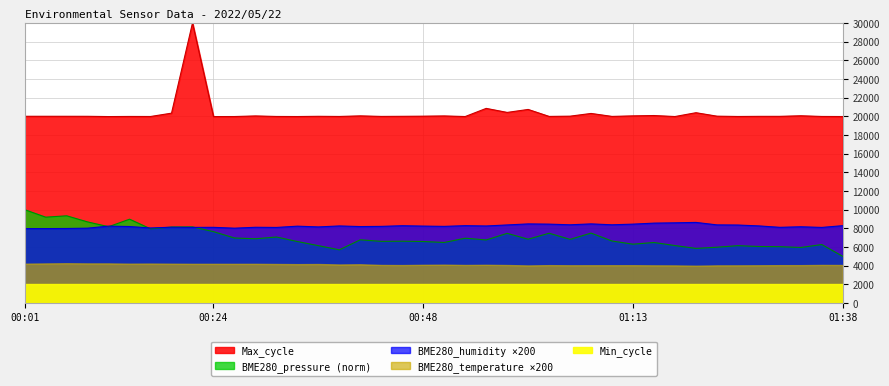

What is the value of the BME280_pressure_kPa point at the 31st from the left?

6485.9